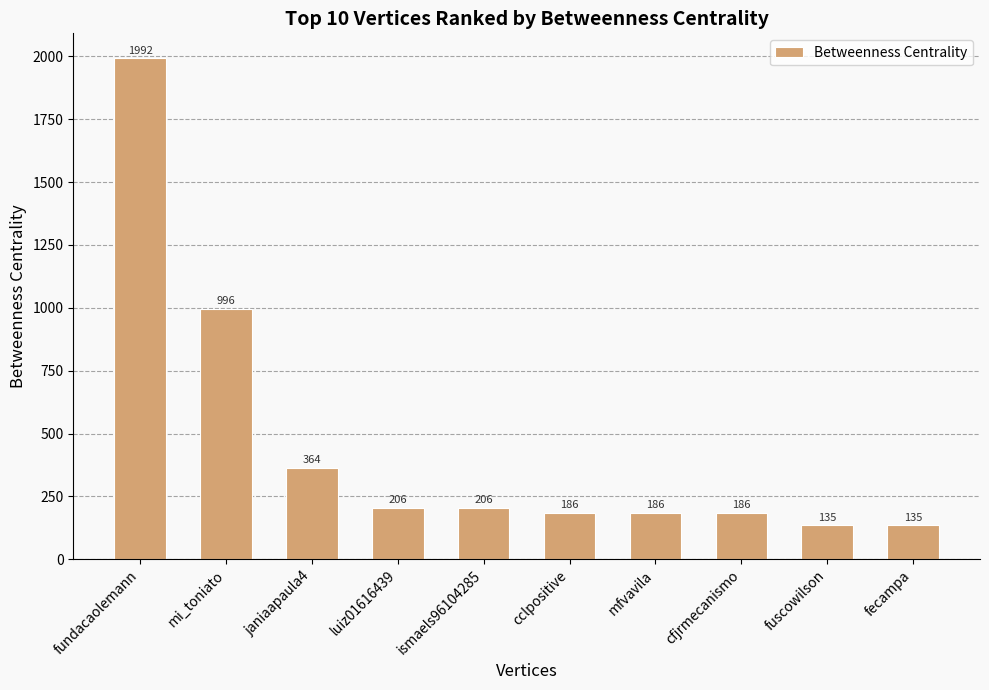

What is the greatest value displayed?

1992